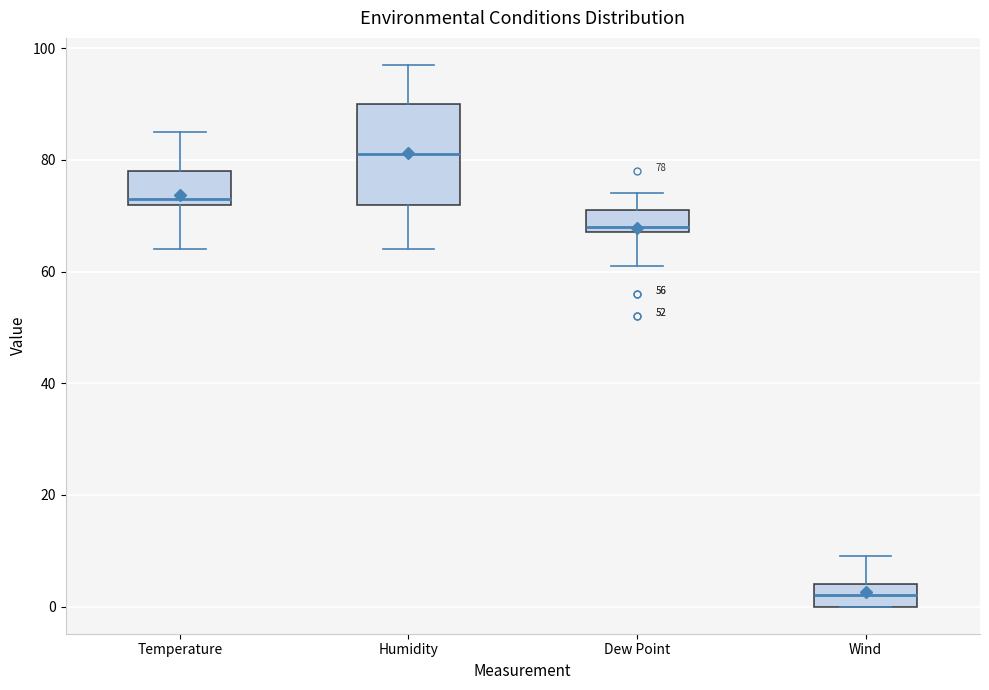

Which box is the tallest, from its lower edge to its upper edge?

Humidity